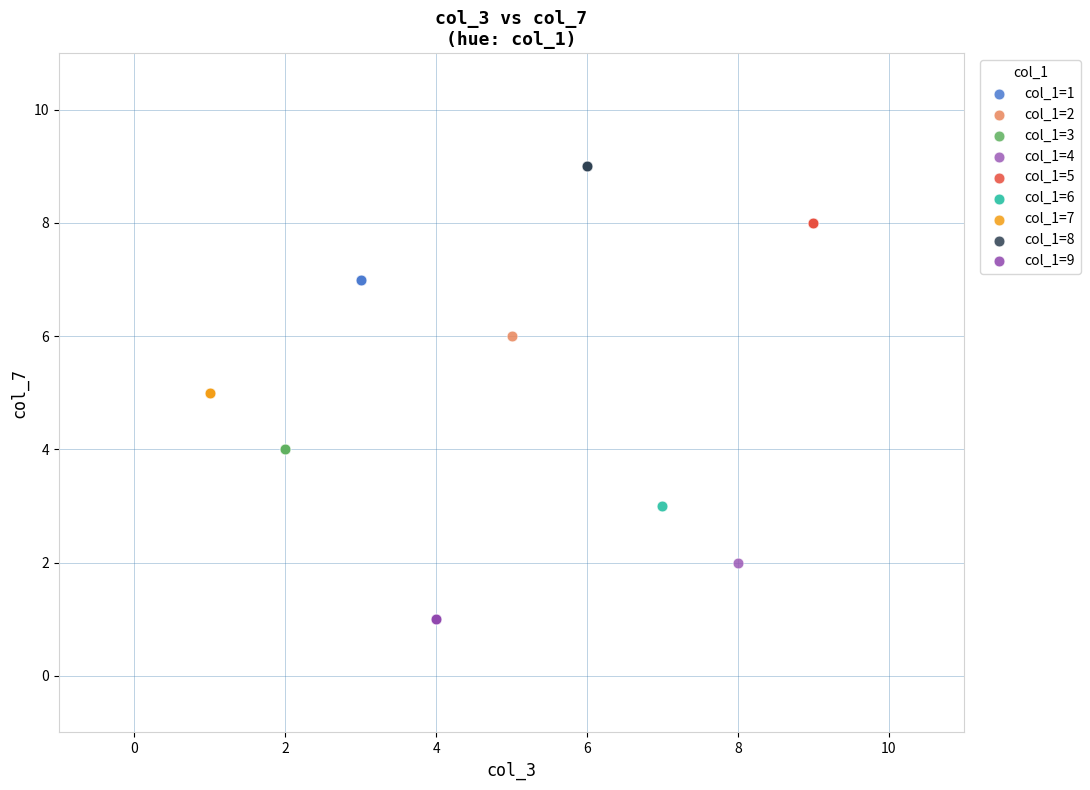

What are all the series names shown in the legend?

col_1=1, col_1=2, col_1=3, col_1=4, col_1=5, col_1=6, col_1=7, col_1=8, col_1=9